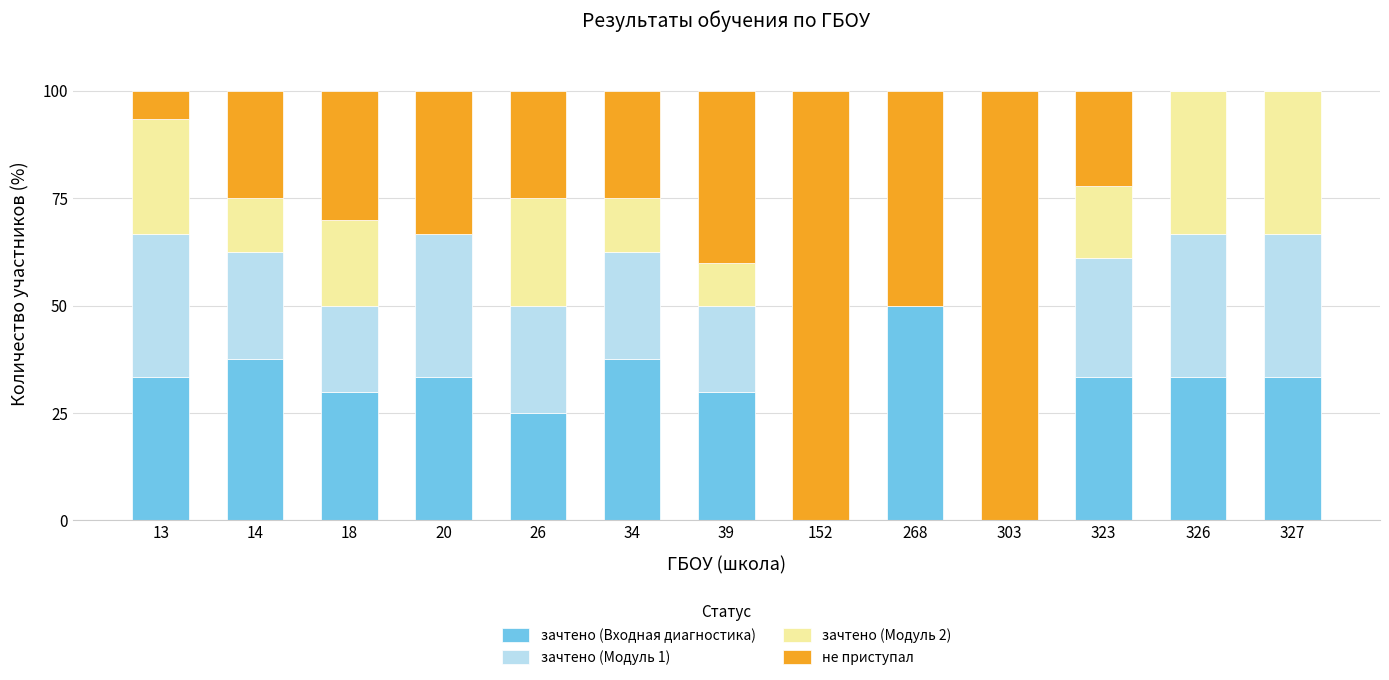

At which label does зачтено (Входная диагностика) reach its peak?

268